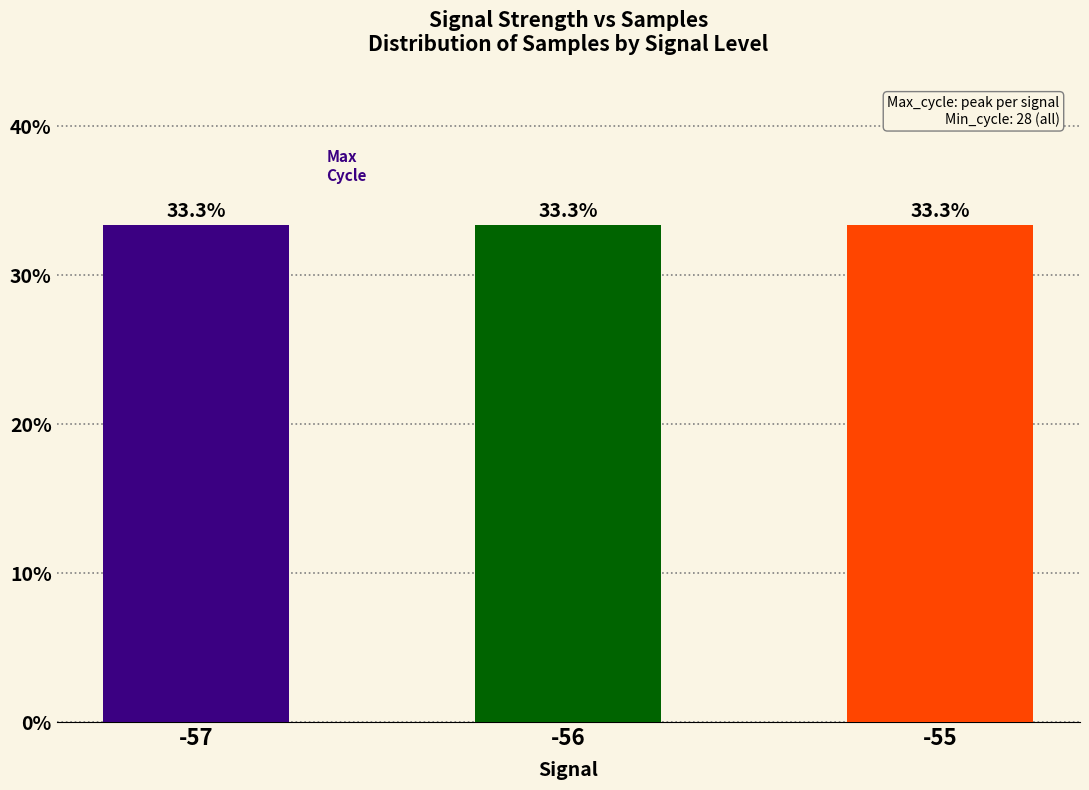

Is it true that the value at -57 is 33.3?

True